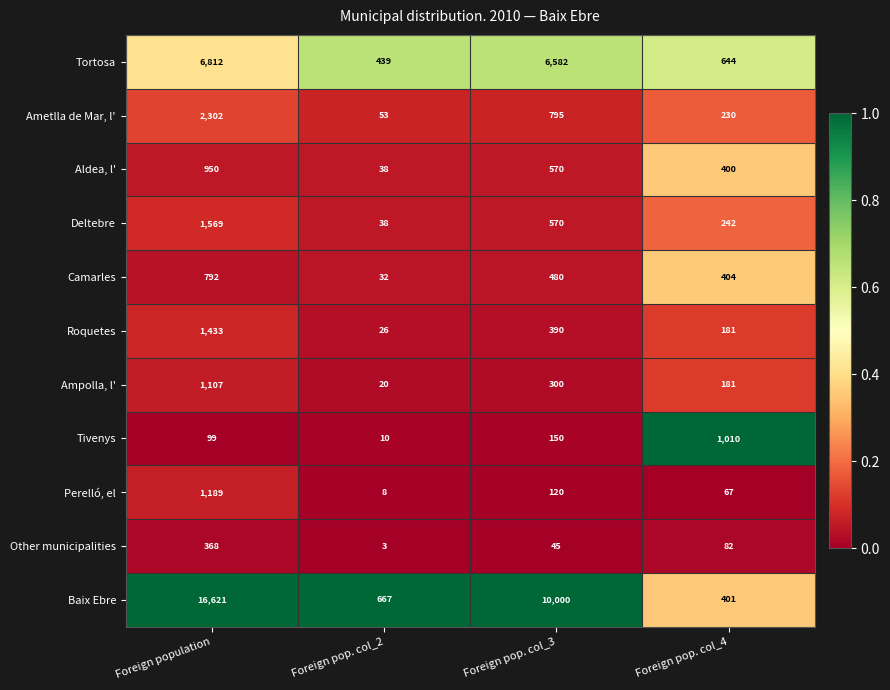

Read the Tivenys value at Foreign pop. col_2.

10